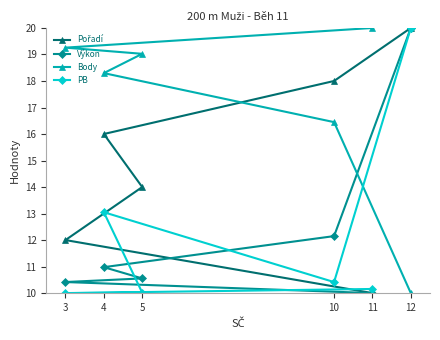

What is the maximum value for PB?

20.0